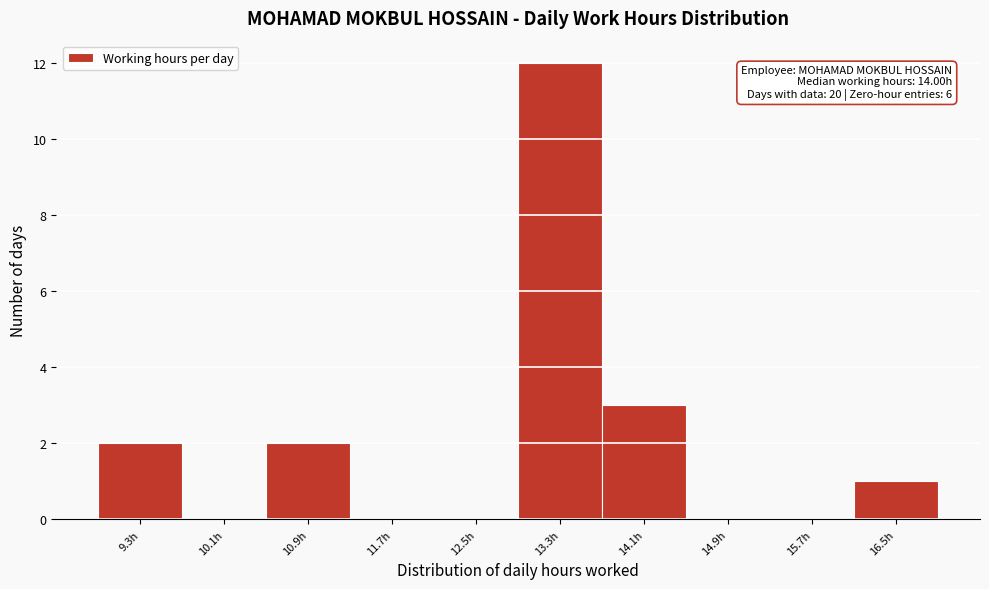

Reading right to left, extract all data points from this chart.

16.5h=1	15.7h=0	14.9h=0	14.1h=3	13.3h=12	12.5h=0	11.7h=0	10.9h=2	10.1h=0	9.3h=2